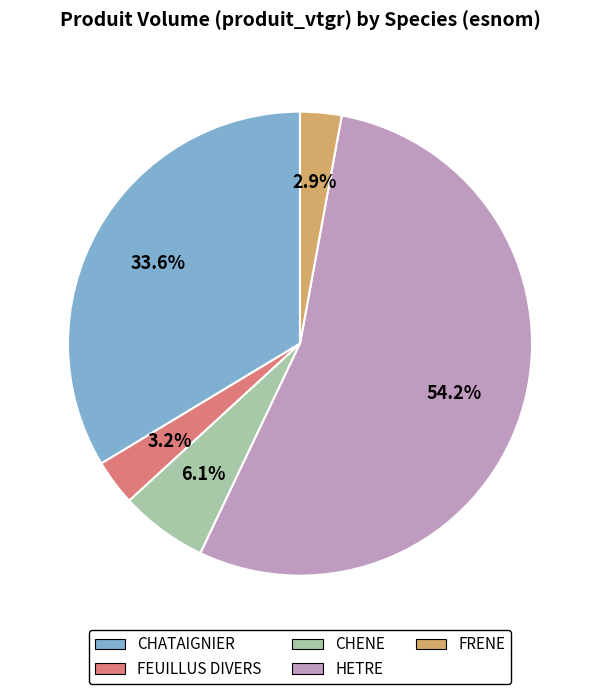

Which has a higher value, CHENE or CHATAIGNIER?

CHATAIGNIER